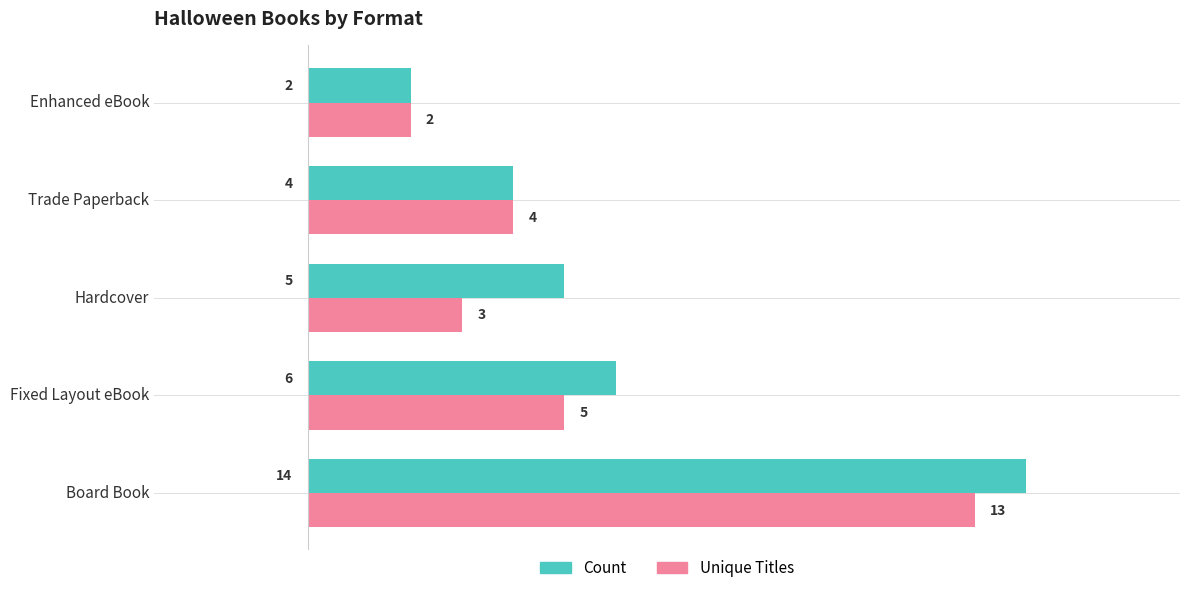

What is the maximum value shown in the chart?

14